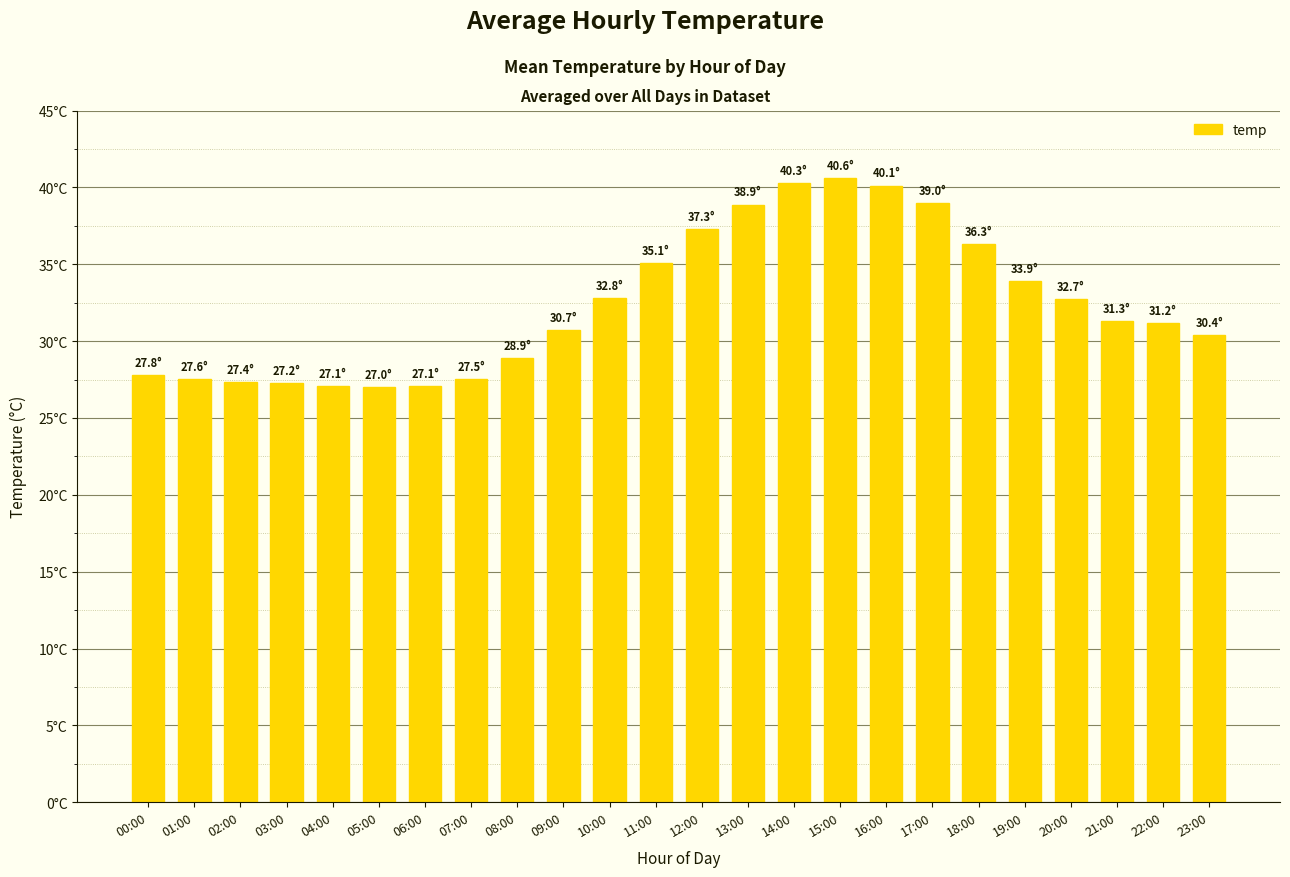

Reading right to left, list all the values displayed in this chart.

23:00=30.4	22:00=31.2	21:00=31.3	20:00=32.7	19:00=33.9	18:00=36.3	17:00=39.0	16:00=40.1	15:00=40.6	14:00=40.3	13:00=38.9	12:00=37.3	11:00=35.1	10:00=32.8	09:00=30.7	08:00=28.9	07:00=27.5	06:00=27.1	05:00=27.0	04:00=27.1	03:00=27.2	02:00=27.4	01:00=27.6	00:00=27.8